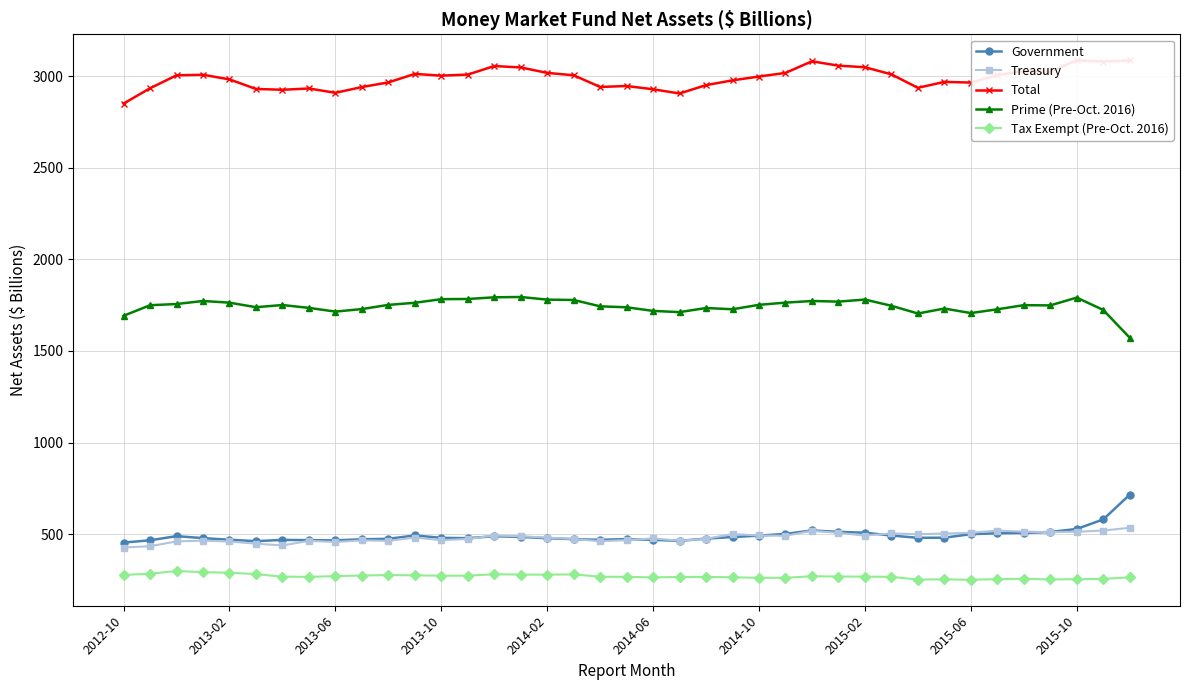

At which label does Tax Exempt (Pre-Oct. 2016) first exceed 268?

2012-10